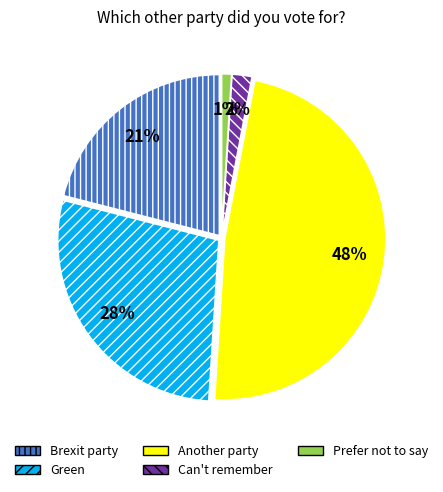

What percentage is the Can't remember slice, to the nearest percent?

2%